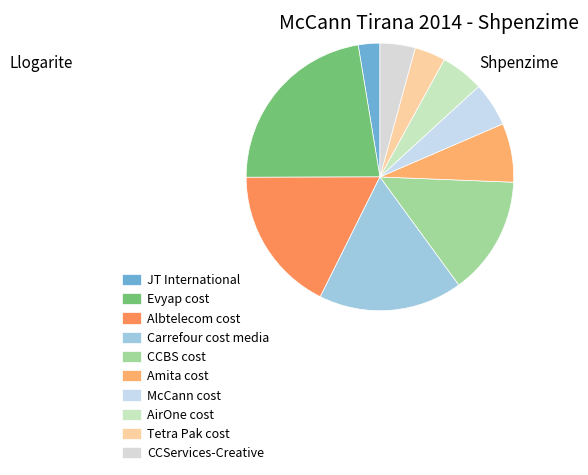

Between Albtelecom cost and Evyap cost, which is larger?

Evyap cost